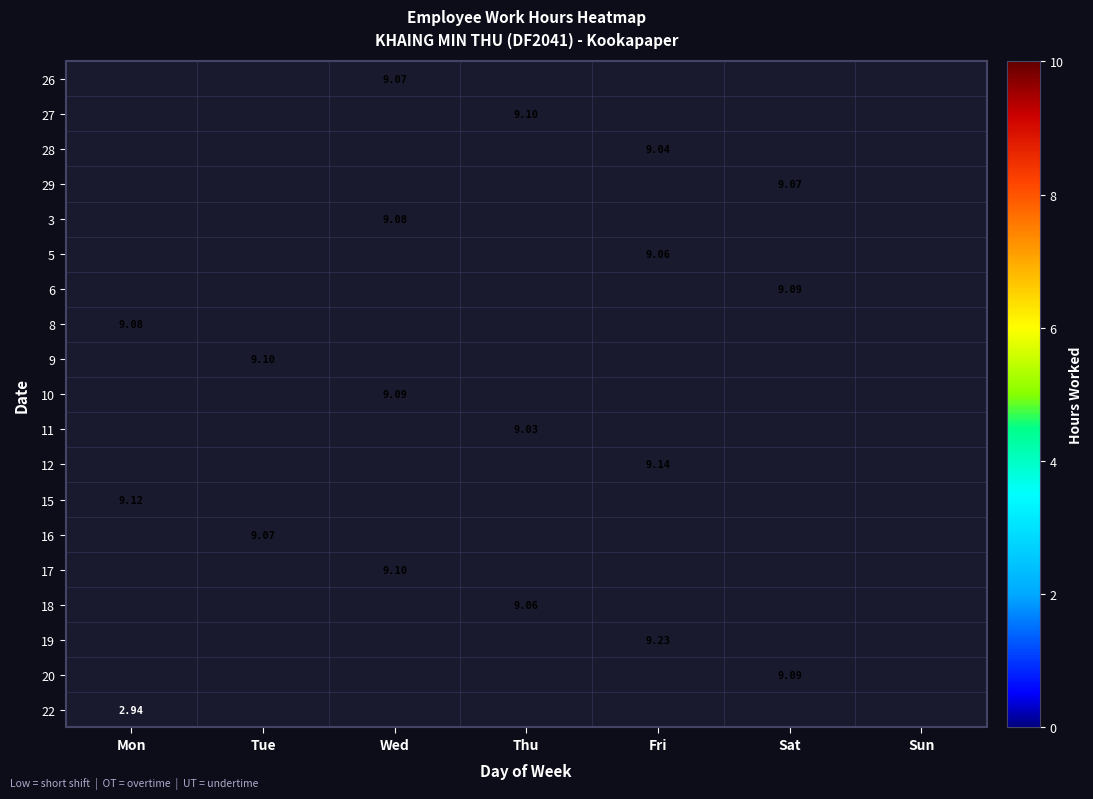

How many values in the 3 series exceed 0?

1